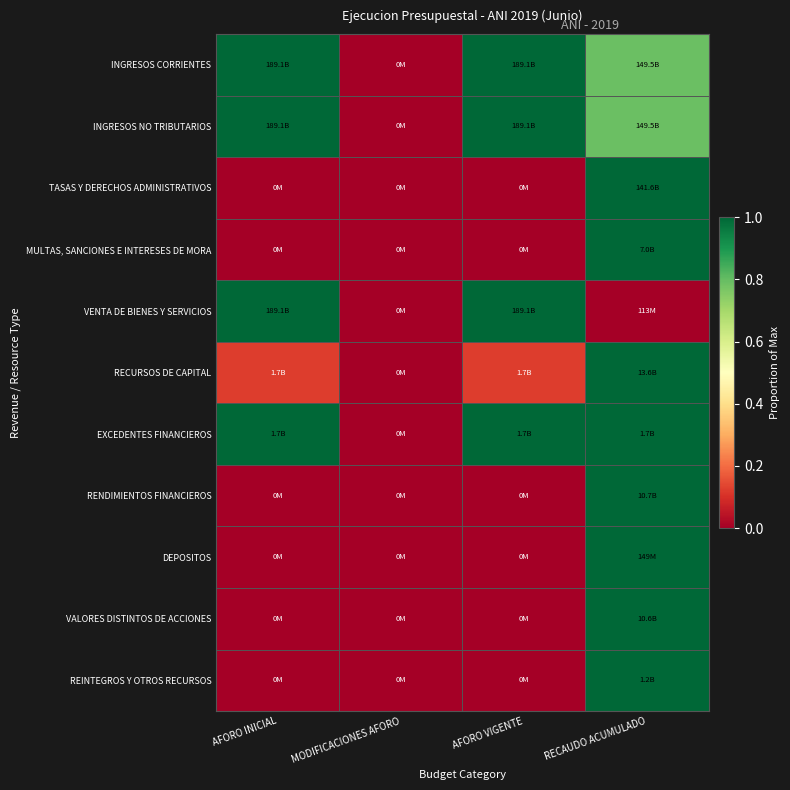

Reading left to right, extract all data points from this chart.

INGRESOS CORRIENTES: AFORO INICIAL=1.0	MODIFICACIONES AFORO=0.0	AFORO VIGENTE=1.0	RECAUDO ACUMULADO=0.8
INGRESOS NO TRIBUTARIOS: AFORO INICIAL=1.0	MODIFICACIONES AFORO=0.0	AFORO VIGENTE=1.0	RECAUDO ACUMULADO=0.8
TASAS Y DERECHOS ADMINISTRATIVOS: AFORO INICIAL=0.0	MODIFICACIONES AFORO=0.0	AFORO VIGENTE=0.0	RECAUDO ACUMULADO=1.0
MULTAS, SANCIONES E INTERESES DE MORA: AFORO INICIAL=0.0	MODIFICACIONES AFORO=0.0	AFORO VIGENTE=0.0	RECAUDO ACUMULADO=1.0
VENTA DE BIENES Y SERVICIOS: AFORO INICIAL=1.0	MODIFICACIONES AFORO=0.0	AFORO VIGENTE=1.0	RECAUDO ACUMULADO=0.0
RECURSOS DE CAPITAL: AFORO INICIAL=0.1	MODIFICACIONES AFORO=0.0	AFORO VIGENTE=0.1	RECAUDO ACUMULADO=1.0
EXCEDENTES FINANCIEROS: AFORO INICIAL=1.0	MODIFICACIONES AFORO=0.0	AFORO VIGENTE=1.0	RECAUDO ACUMULADO=1.0
RENDIMIENTOS FINANCIEROS: AFORO INICIAL=0.0	MODIFICACIONES AFORO=0.0	AFORO VIGENTE=0.0	RECAUDO ACUMULADO=1.0
DEPOSITOS: AFORO INICIAL=0.0	MODIFICACIONES AFORO=0.0	AFORO VIGENTE=0.0	RECAUDO ACUMULADO=1.0
VALORES DISTINTOS DE ACCIONES: AFORO INICIAL=0.0	MODIFICACIONES AFORO=0.0	AFORO VIGENTE=0.0	RECAUDO ACUMULADO=1.0
REINTEGROS Y OTROS RECURSOS: AFORO INICIAL=0.0	MODIFICACIONES AFORO=0.0	AFORO VIGENTE=0.0	RECAUDO ACUMULADO=1.0